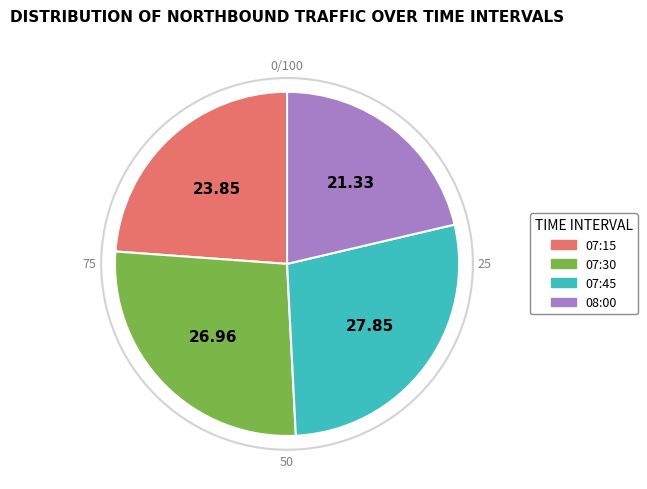

How many slices are in this pie chart?

4